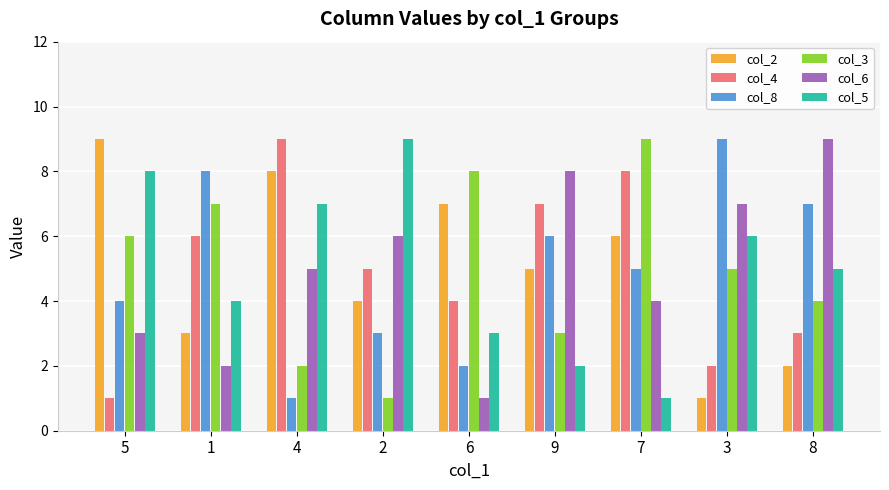

Which series changed the most between 6 and 7?

col_4